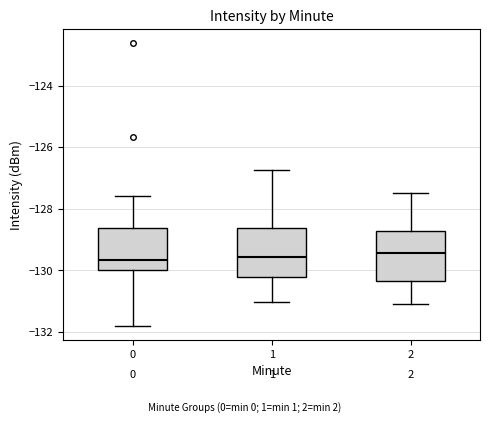

Reading left to right, transcribe this box plot: for each box, give where its median line is, the range the box spans, and where its two whiskers end, as read against the y-axis. The values are not printed on the chart, so give them approximately, as read against the axis.

0: median -129.6, box -130.0 to -128.6, whiskers -131.8 to -127.6
1: median -129.6, box -130.2 to -128.6, whiskers -131.0 to -126.8
2: median -129.4, box -130.4 to -128.8, whiskers -131.0 to -127.4